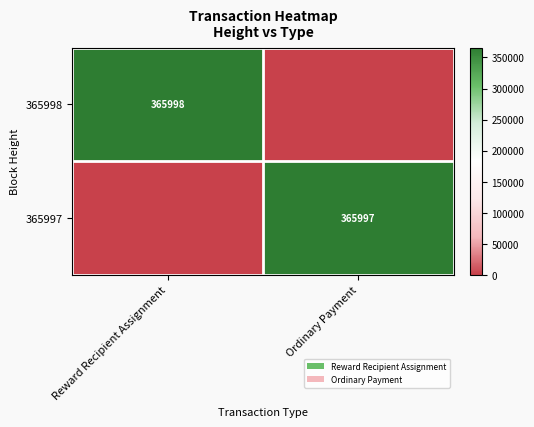

Is it true that 365997 equals 527493 at Ordinary Payment?

False